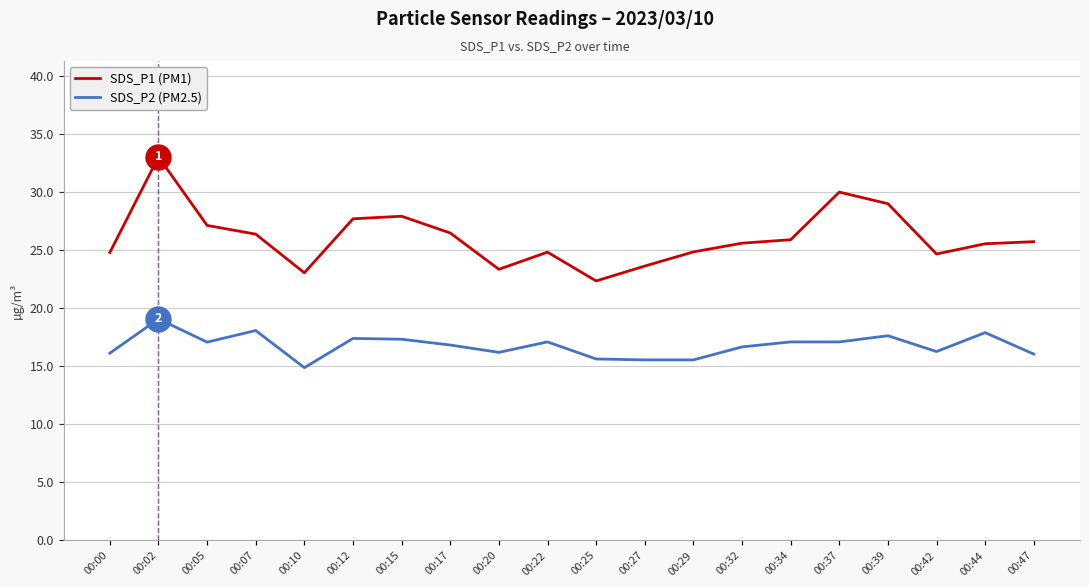

True or false: SDS_P1 (PM1) and SDS_P2 (PM2.5) intersect in this chart.

False